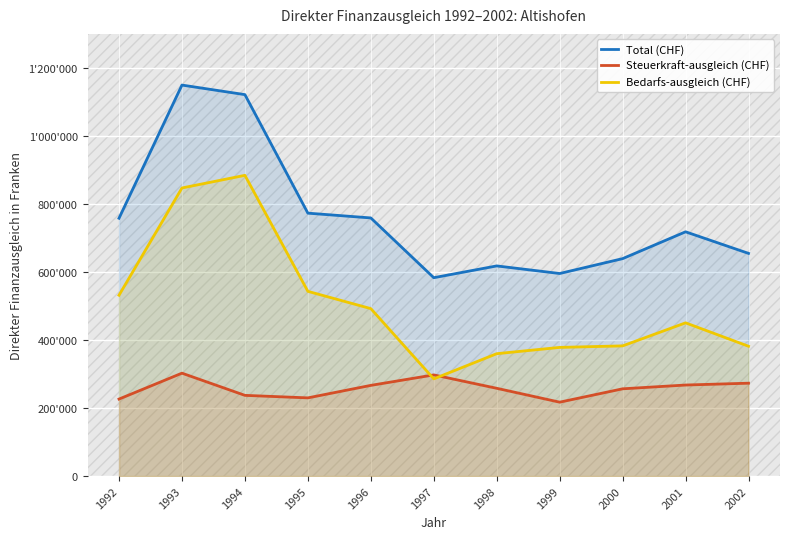

True or false: Total (CHF) and Bedarfs-ausgleich (CHF) intersect in this chart.

False